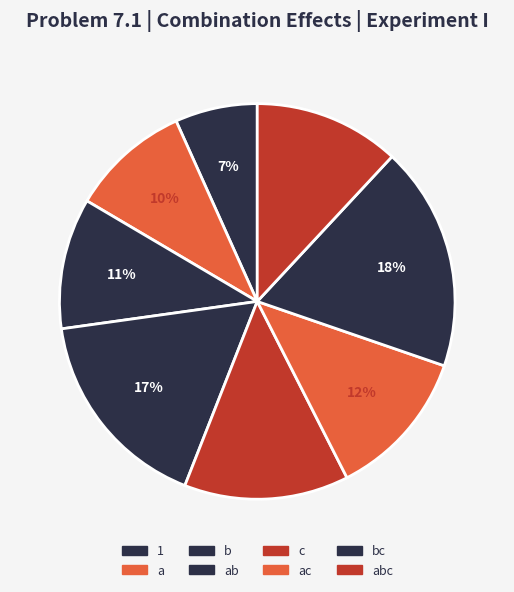

How many segments does this pie chart have?

8